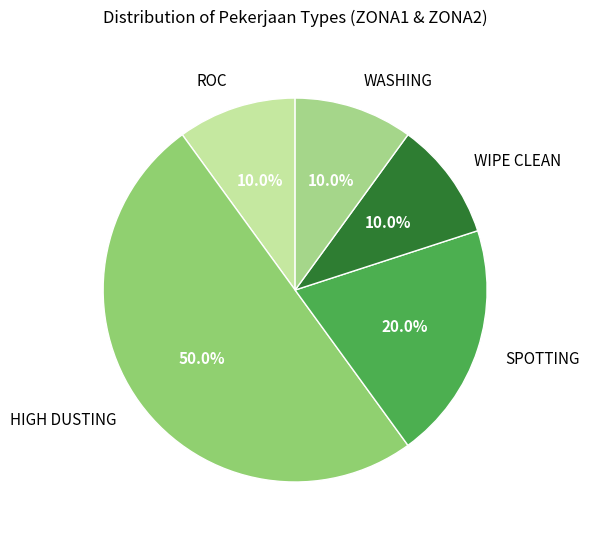

Which slice is the largest?

HIGH DUSTING